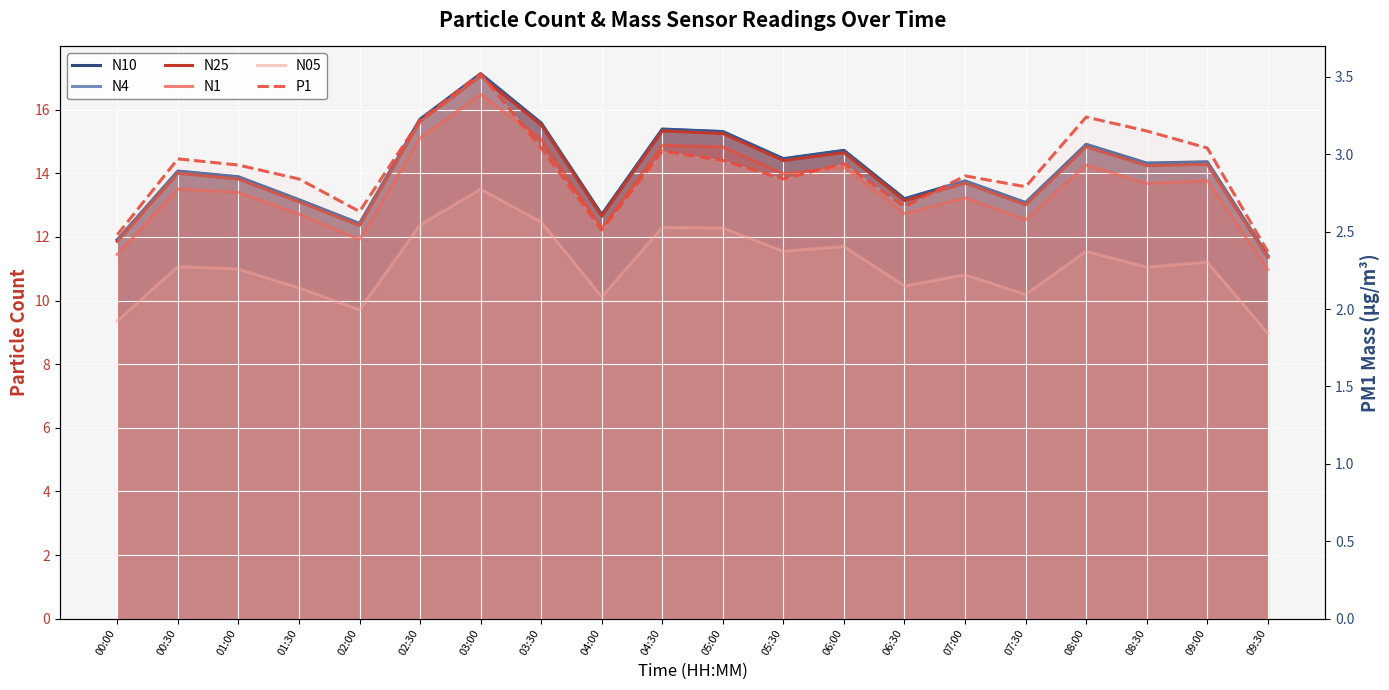

Is it true that P1 equals 2.4 at 09:30?

True